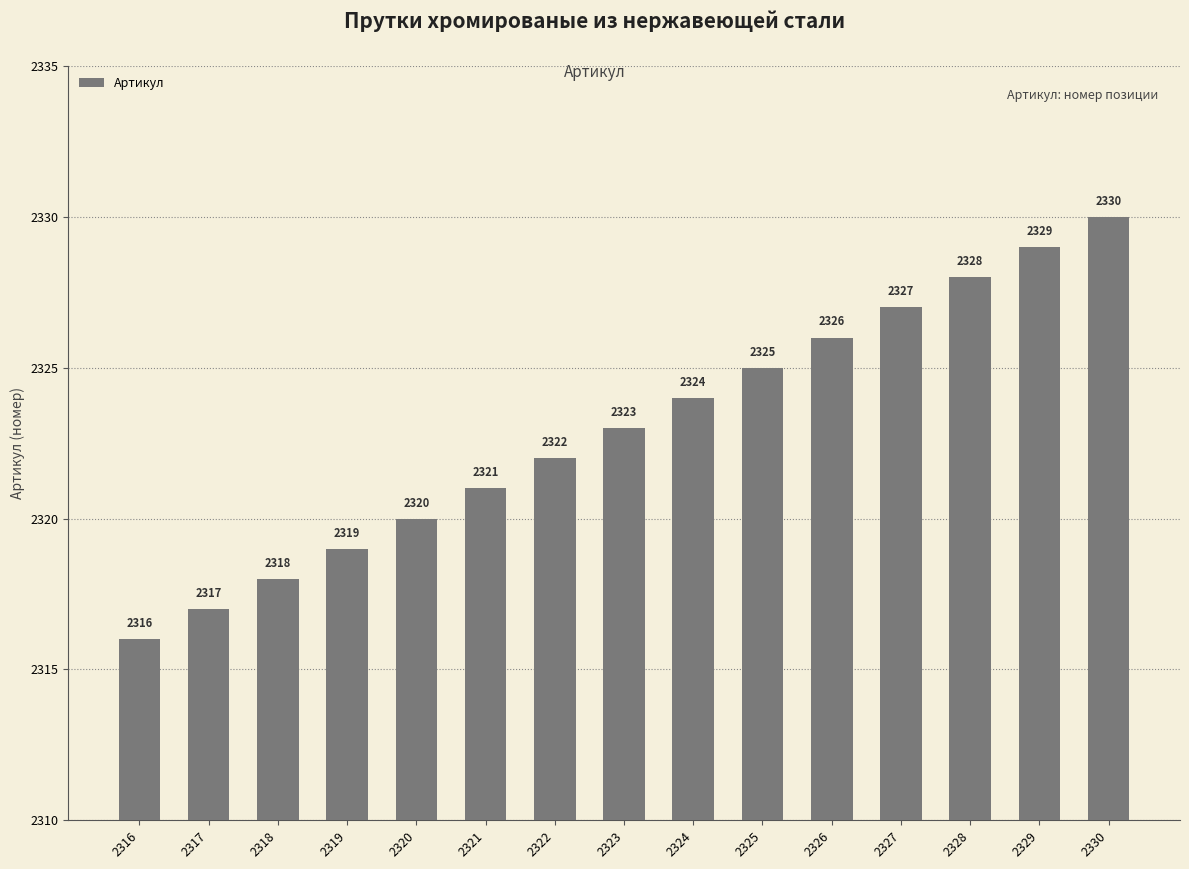

List the labels in order of value, smallest first.

2316, 2317, 2318, 2319, 2320, 2321, 2322, 2323, 2324, 2325, 2326, 2327, 2328, 2329, 2330